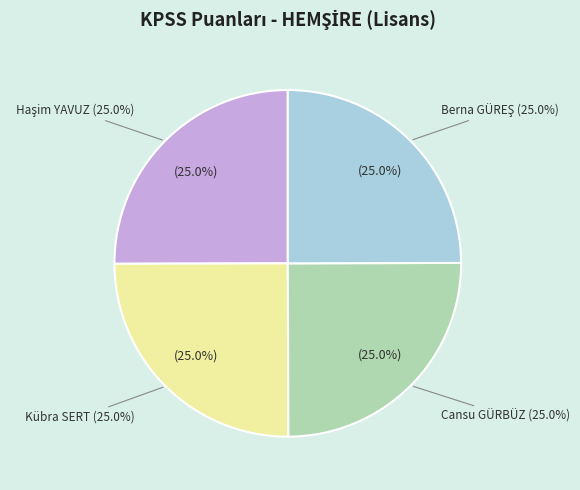

Between Kübra SERT and Cansu GÜRBÜZ, which is larger?

Kübra SERT